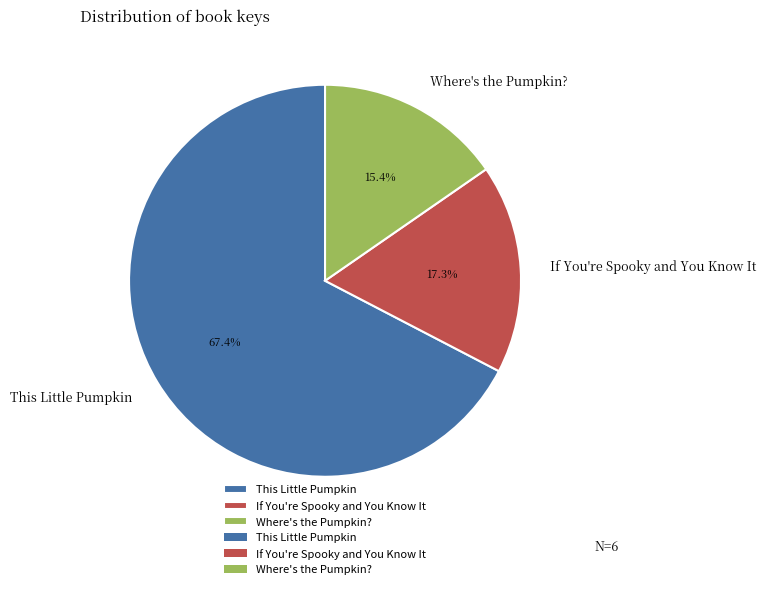

Combined, do Where's the Pumpkin? and If You're Spooky and You Know It account for over 50%?

No